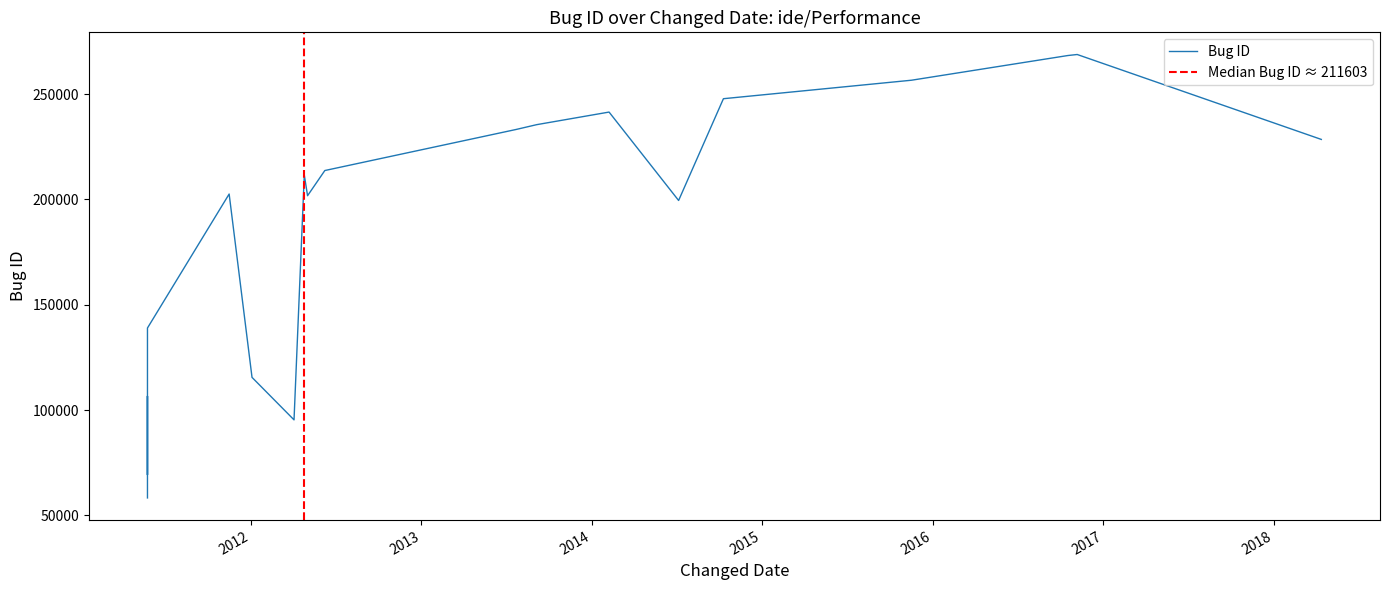

How many series are shown in this chart?

1